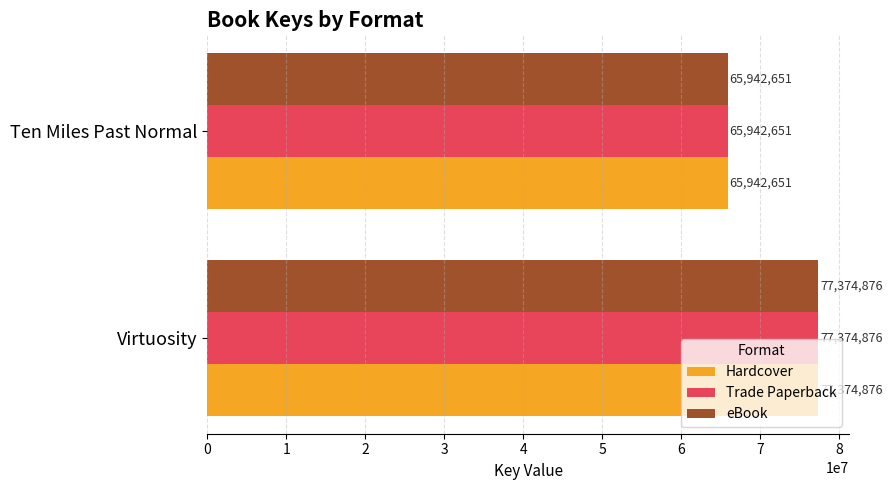

What is the greatest value displayed?

77374876